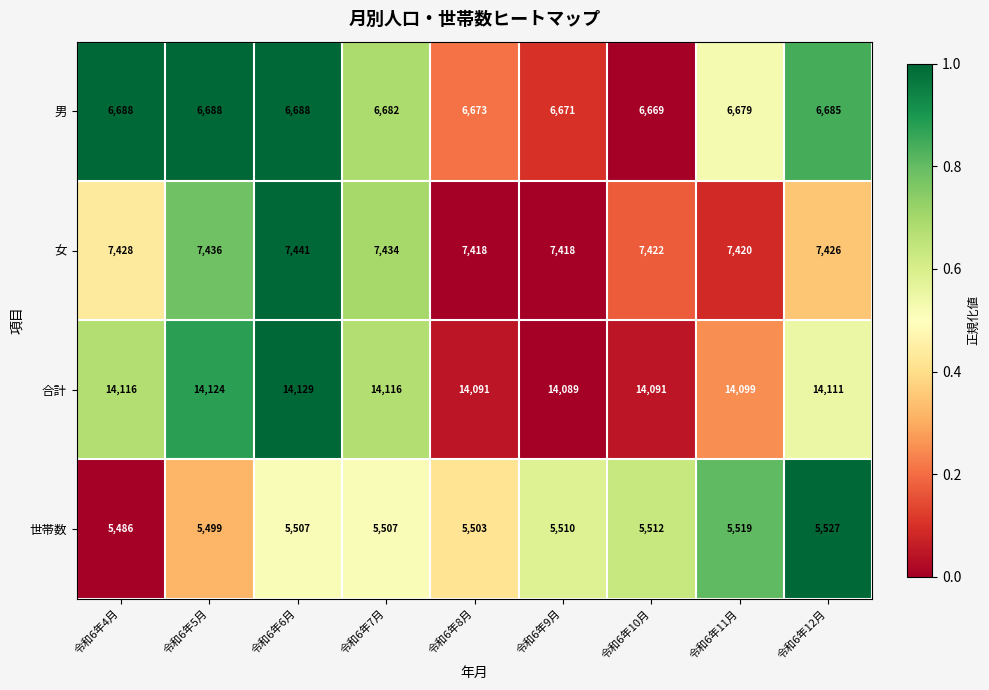

What is the difference between the highest and lowest values at 令和6年12月?

8584